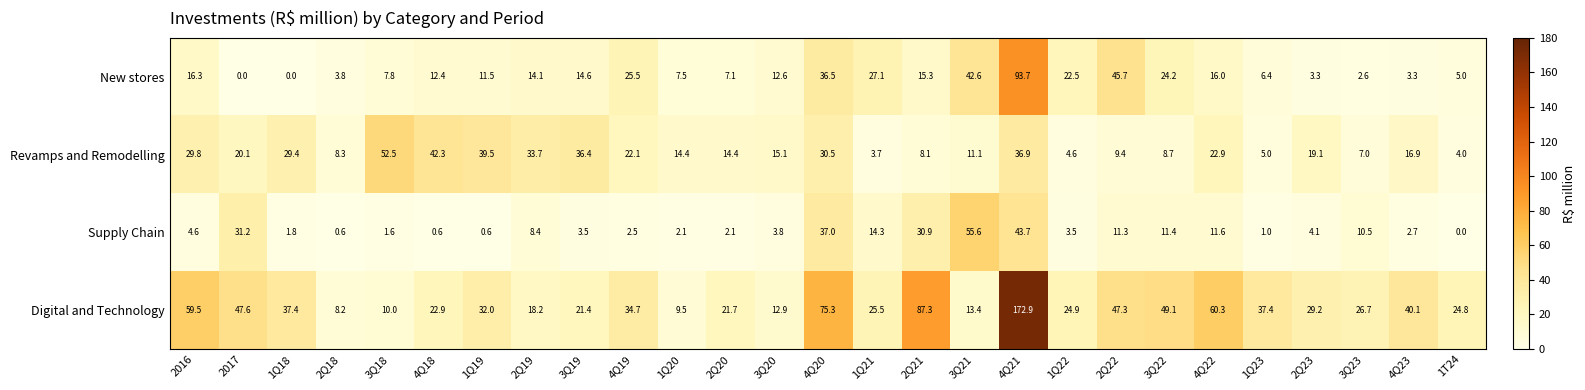

What is the total value across all series at 4Q21?

347.2